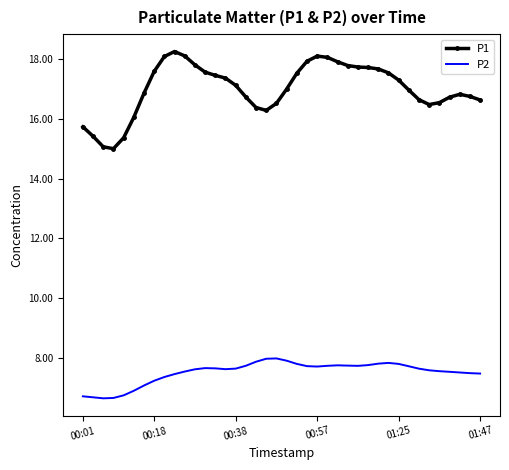

What is the difference between the maximum and minimum values in the P1 series?

3.3